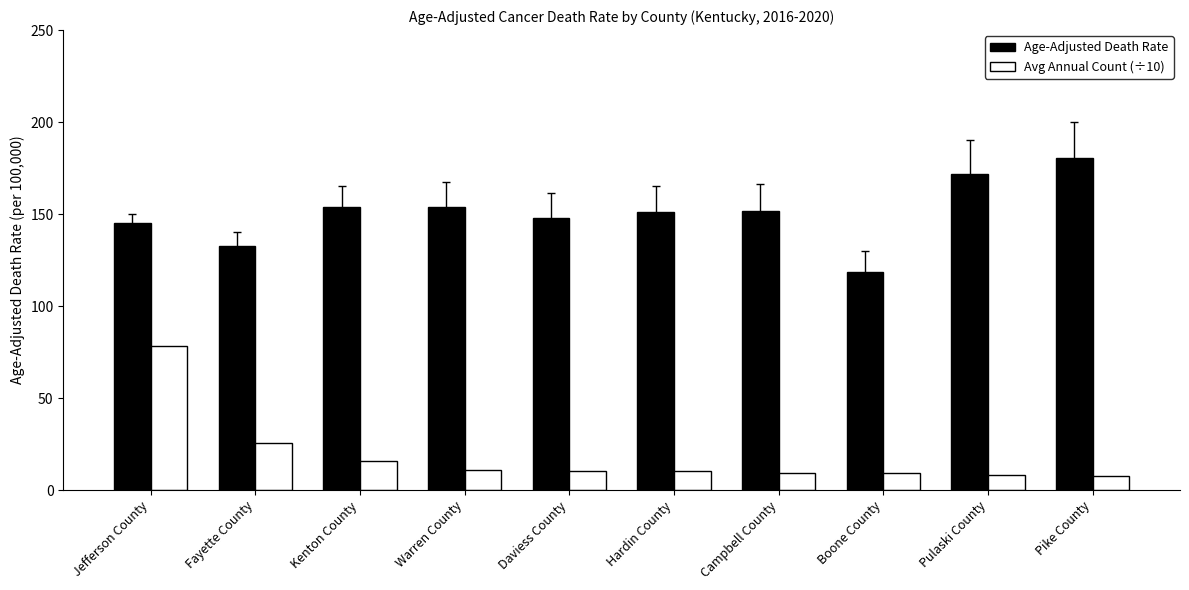

What is the approximate value of Age-Adjusted Death Rate at Pulaski County?

172.0